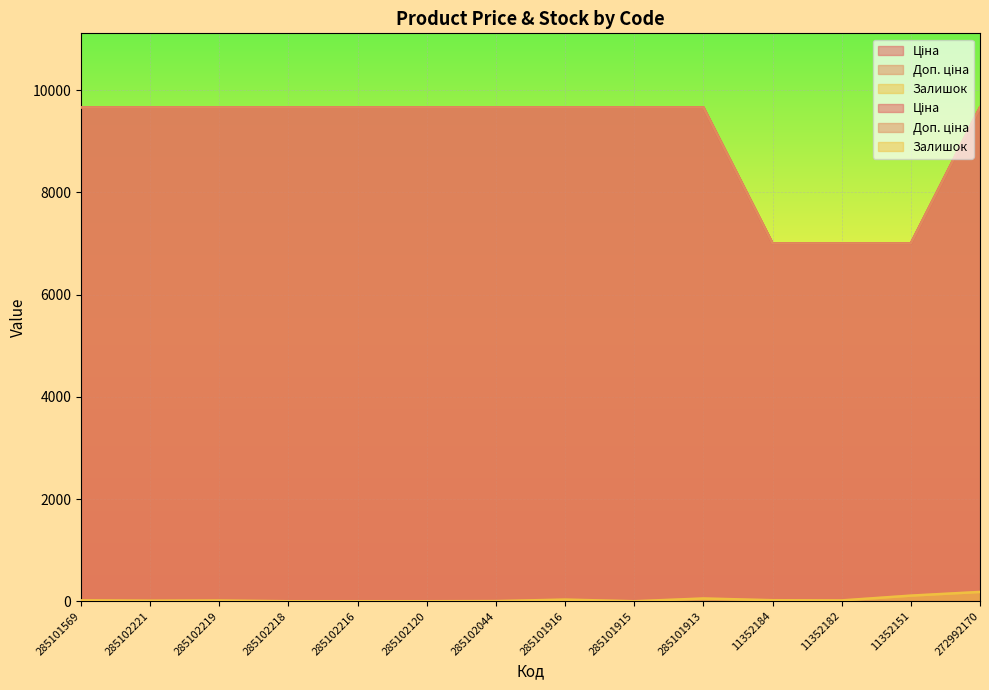

How many values in the Ціна series exceed 9664?

11